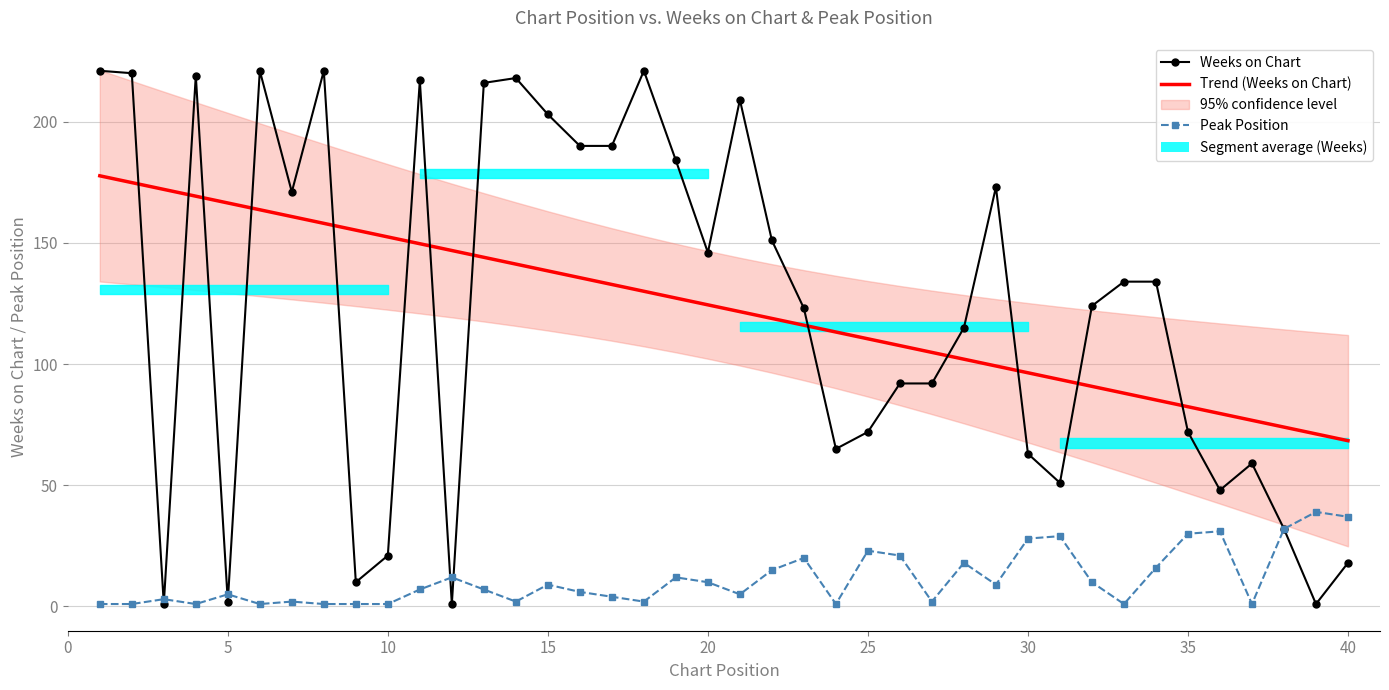

What is the maximum value shown in the chart?

221.0